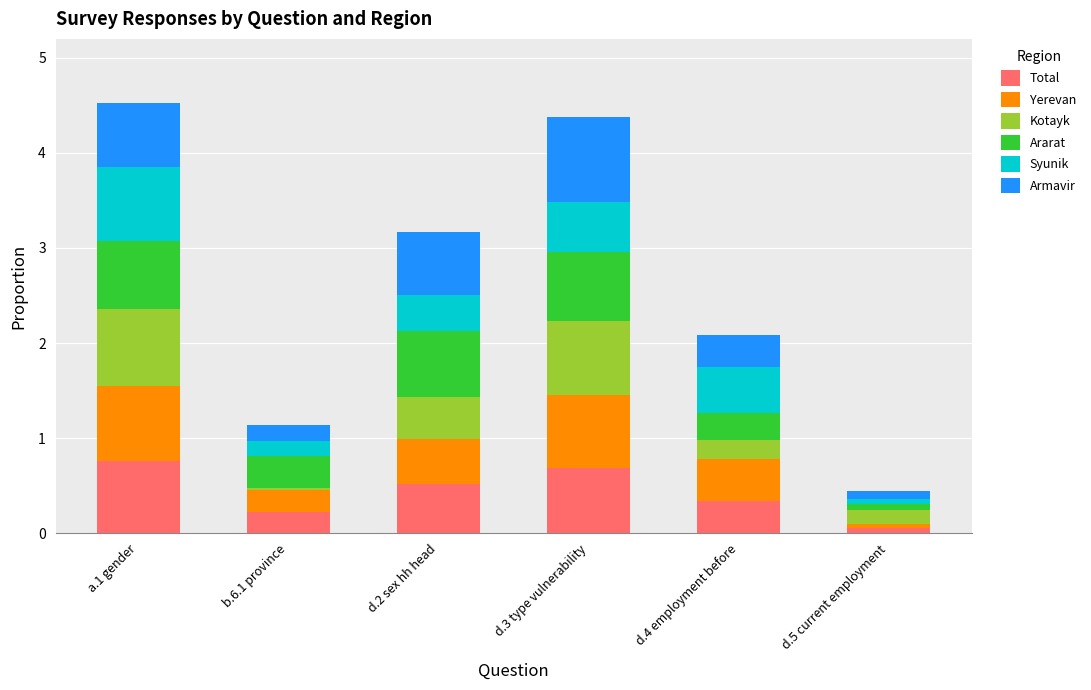

Rank the categories by Total value from highest to lowest.

a.1 gender, d.3 type vulnerability, d.2 sex hh head, d.4 employment before, b.6.1 province, d.5 current employment